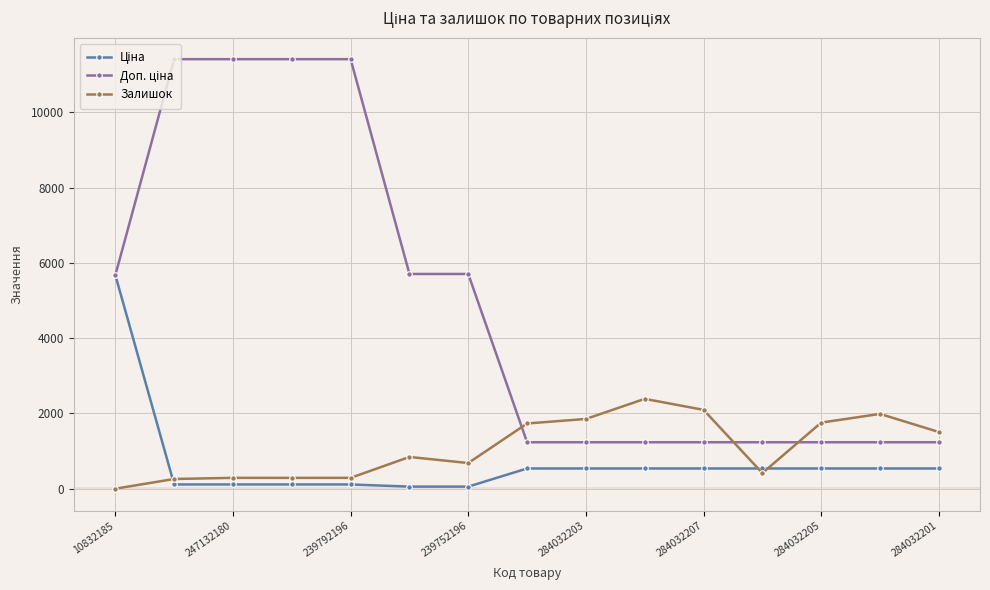

What is the highest value of the Залишок series?

2388.0